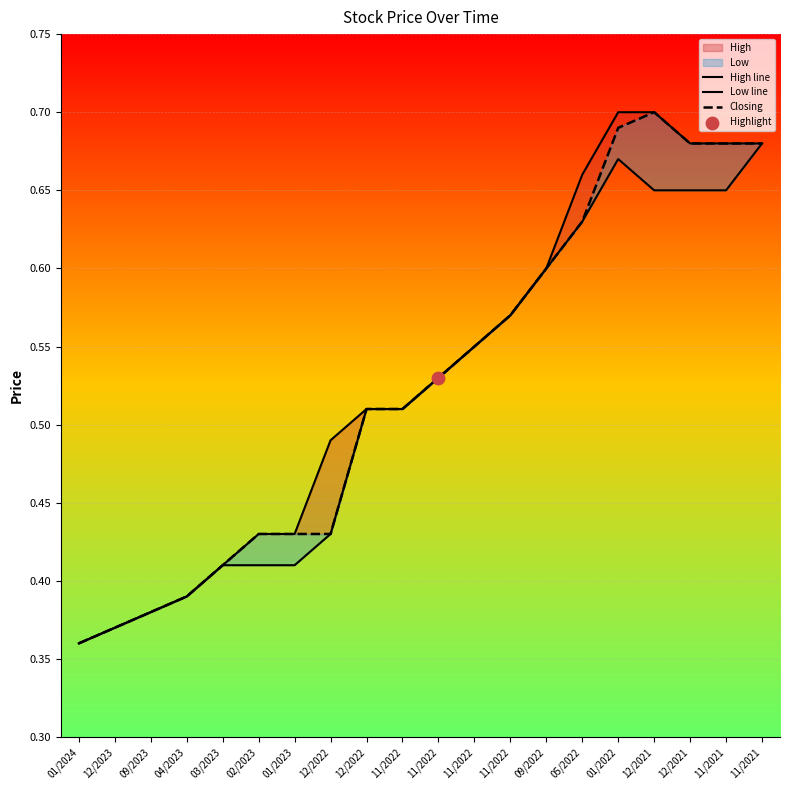

Is the value of Low line at 01/2022 greater than the value of High line at 11/2022?

Yes